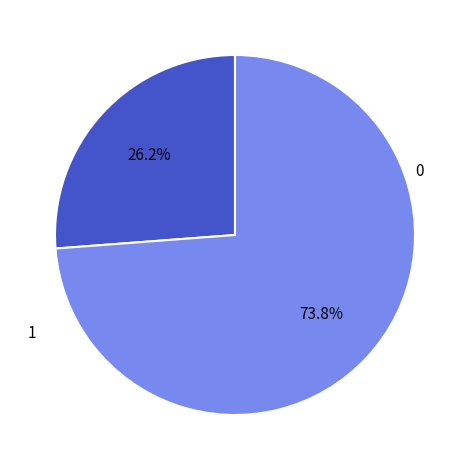

What is the total percentage of 0 and 1?

100.0%